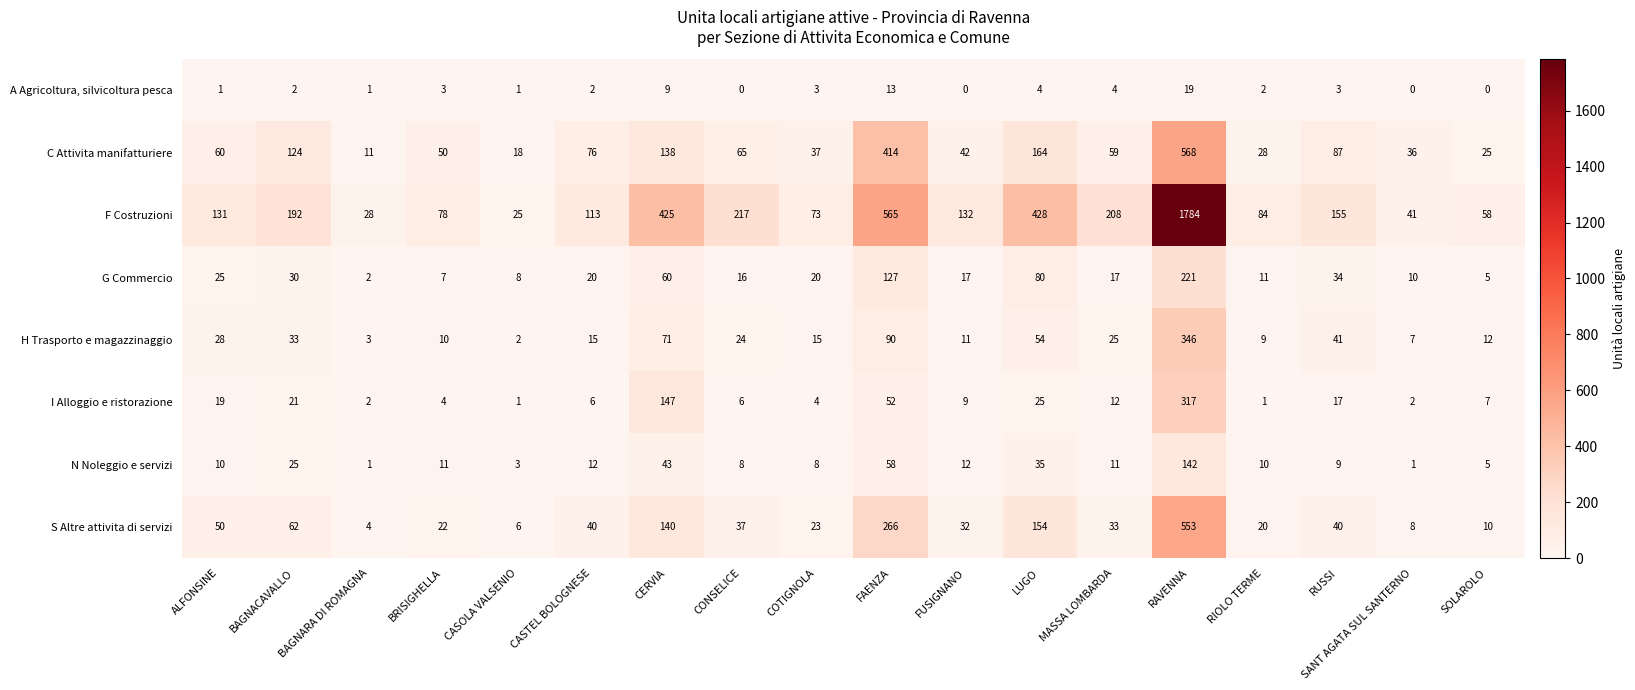

What is the total value across all series at RUSSI?

386